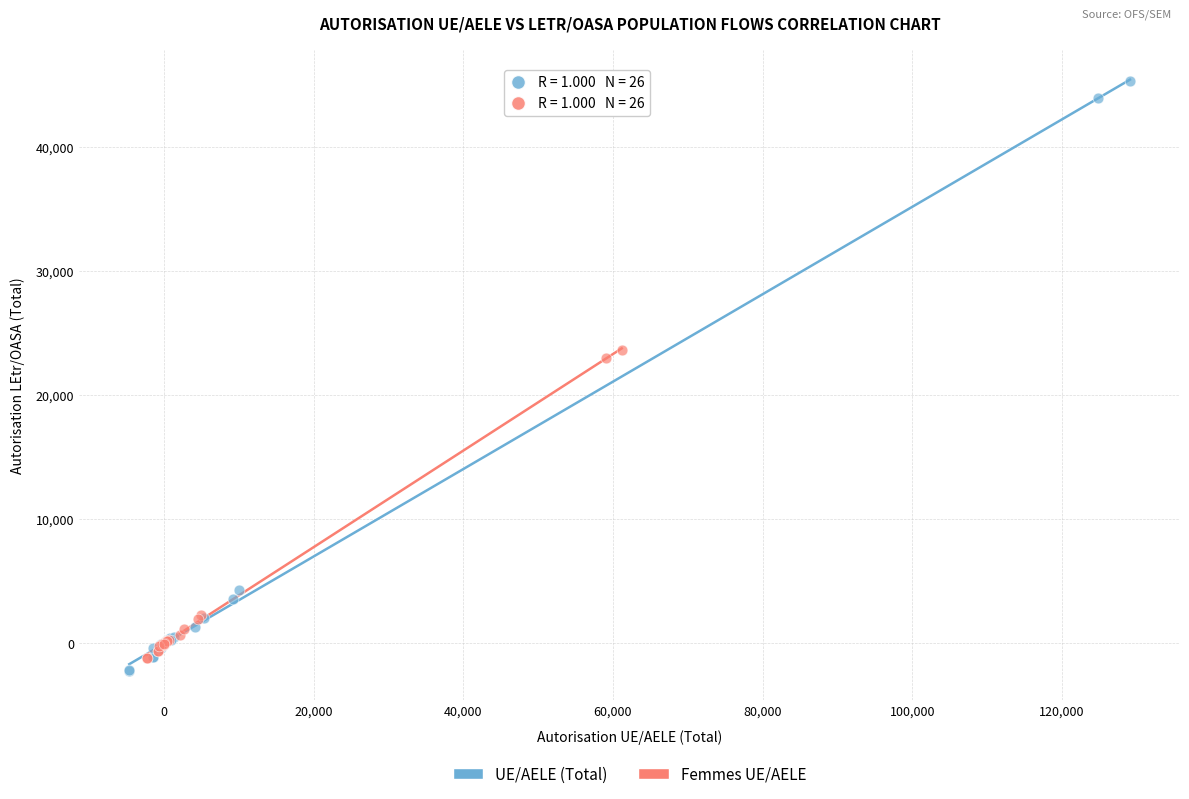

Which series reaches the maximum Y coordinate?

UE/AELE (Total)